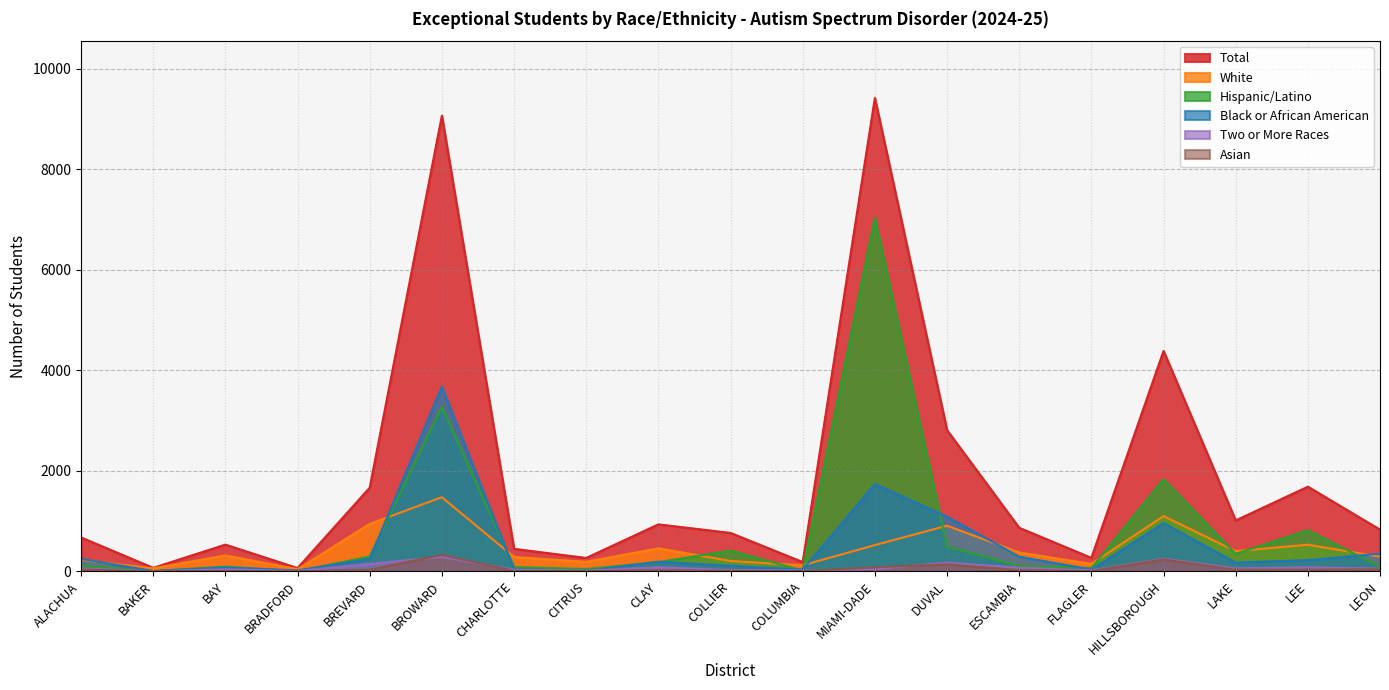

What is the difference between the maximum and minimum values in the Hispanic/Latino series?

7034